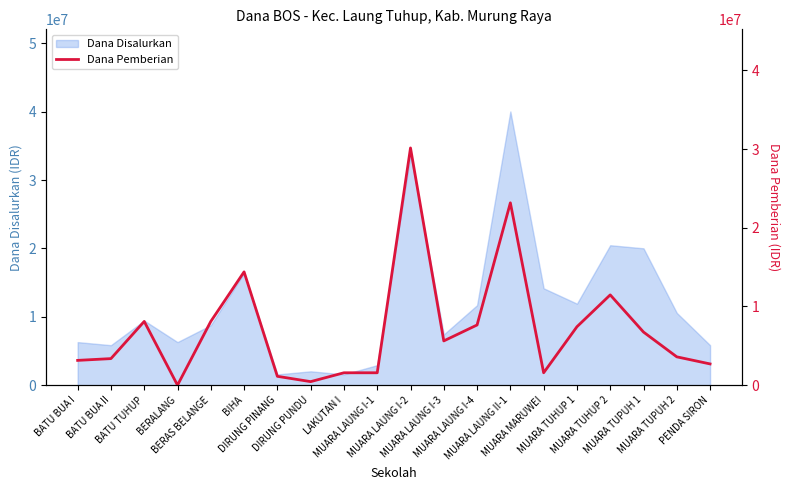

What is the highest value of the Dana Disalurkan series?

40050000